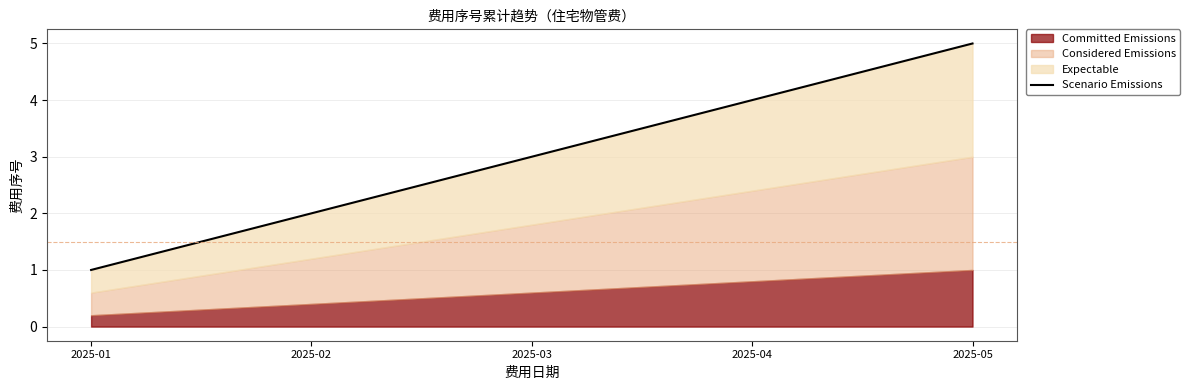

The chart shows a value of 4 at 2025-04. True or false?

True